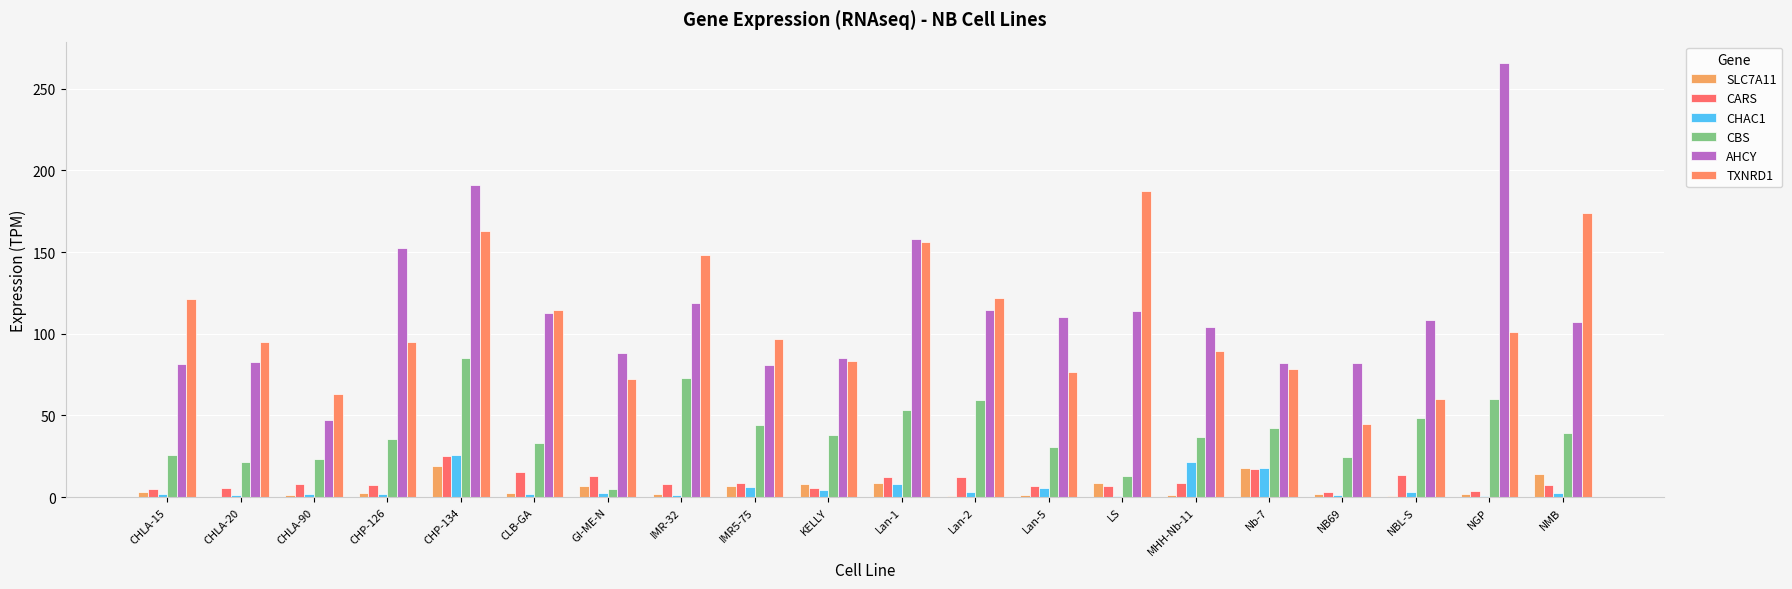

Which category has the lowest value in the CHAC1 series?

NGP